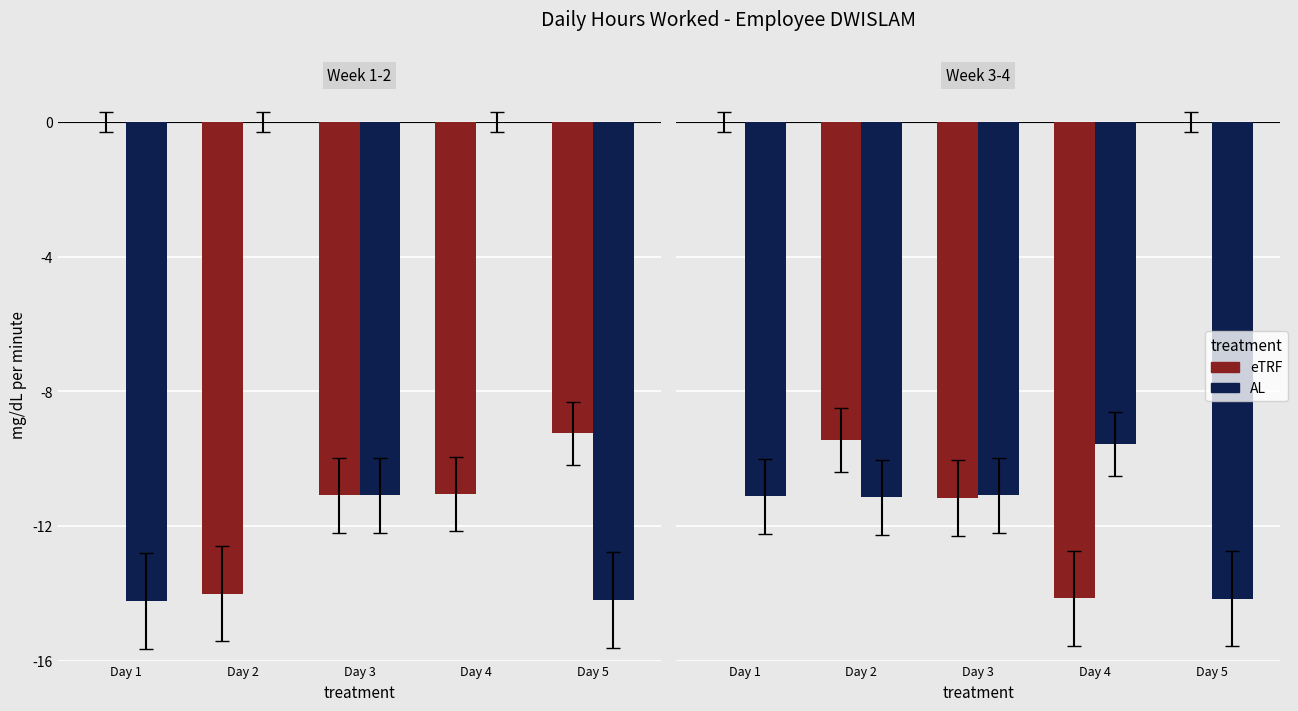

Which label corresponds to the largest value in the chart?

Day 1